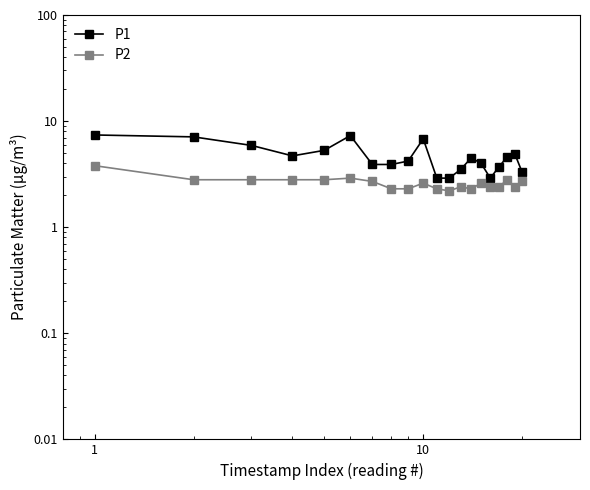

At how many categories does at least one series exceed 6?

4